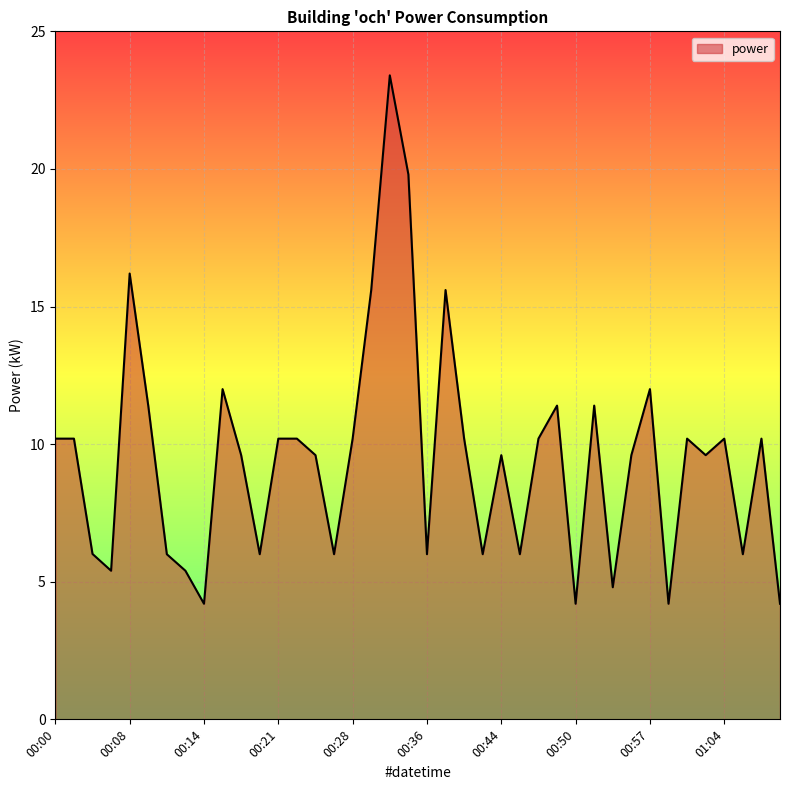

Reading left to right, extract all data points from this chart.

10.2	10.2	6.0	5.4	16.2	11.4	6.0	5.4	4.2	12.0	9.6	6.0	10.2	10.2	9.6	6.0	10.2	15.6	23.4	19.8	6.0	15.6	10.2	6.0	9.6	6.0	10.2	11.4	4.2	11.4	4.8	9.6	12.0	4.2	10.2	9.6	10.2	6.0	10.2	4.2